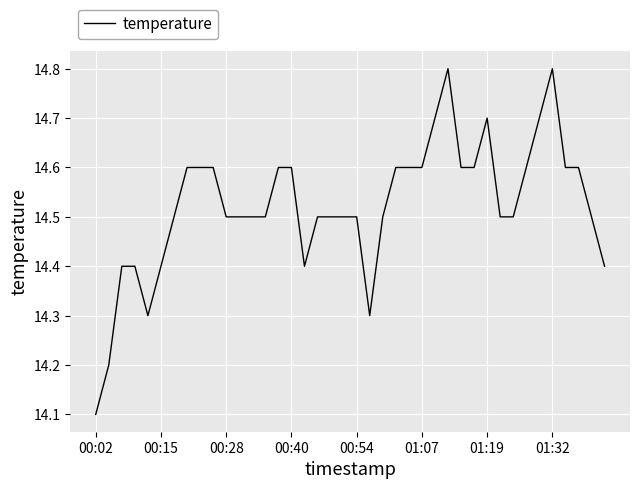

Does the chart have visible grid lines?

Yes